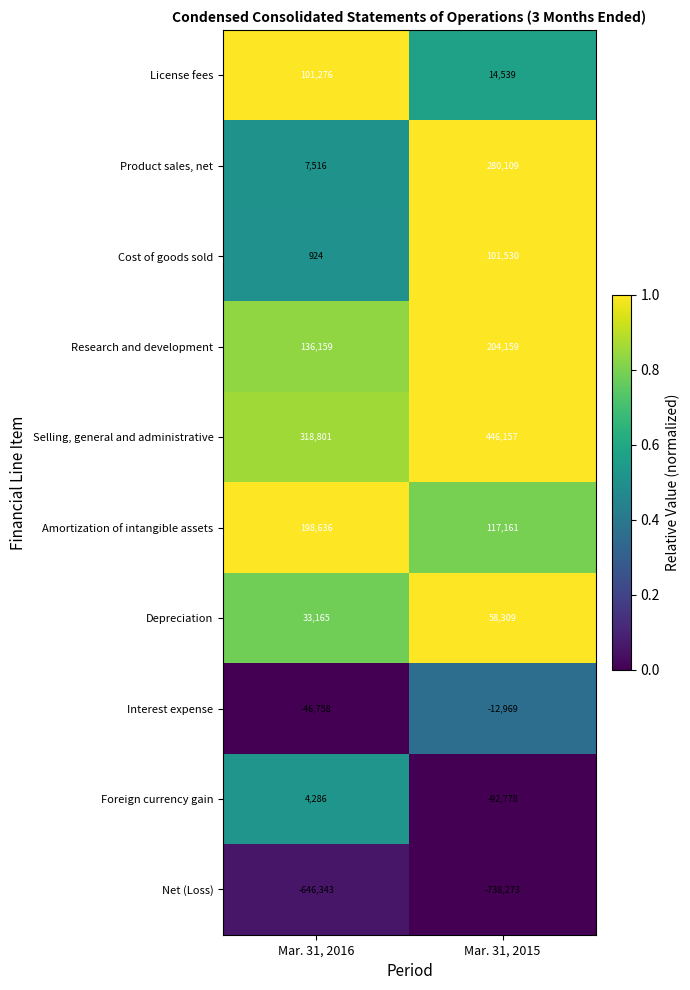

How many series are shown in this chart?

10